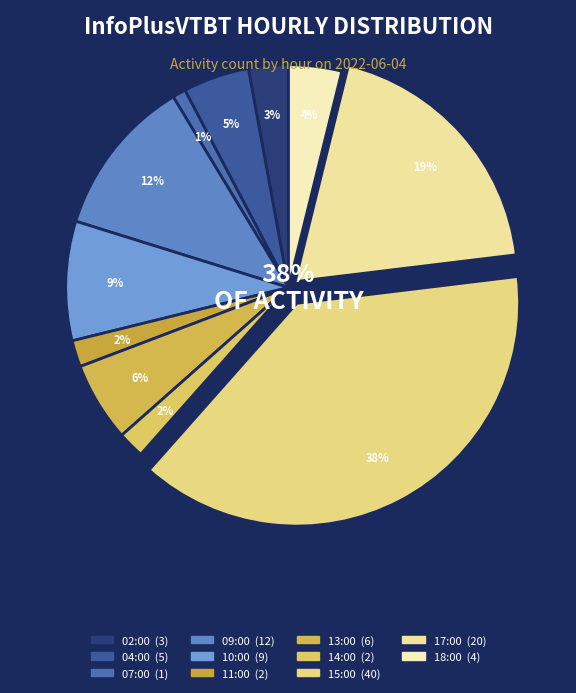

Which category has the biggest portion of the pie?

15:00